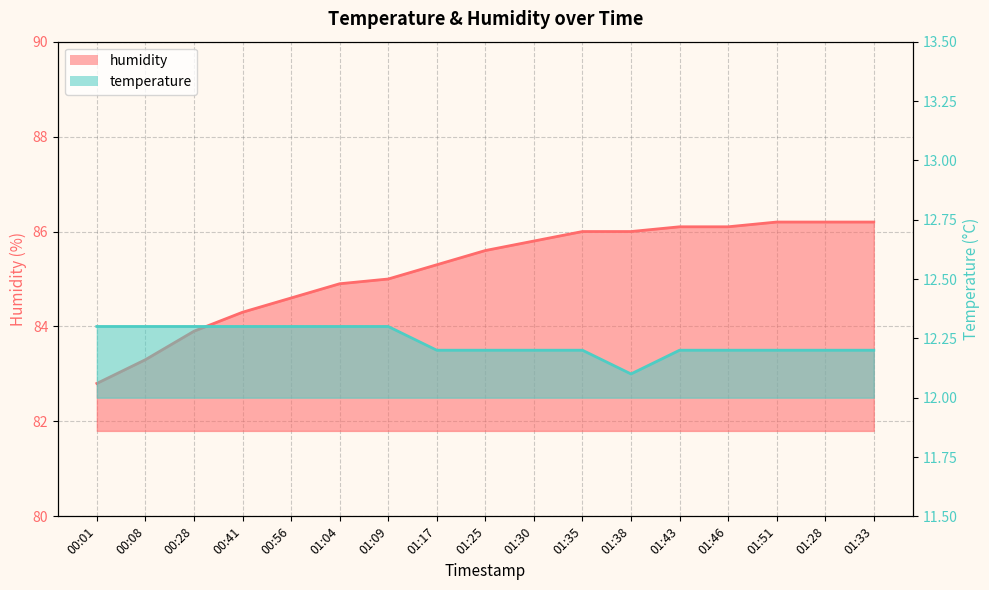

True or false: humidity and temperature cross at least once.

False